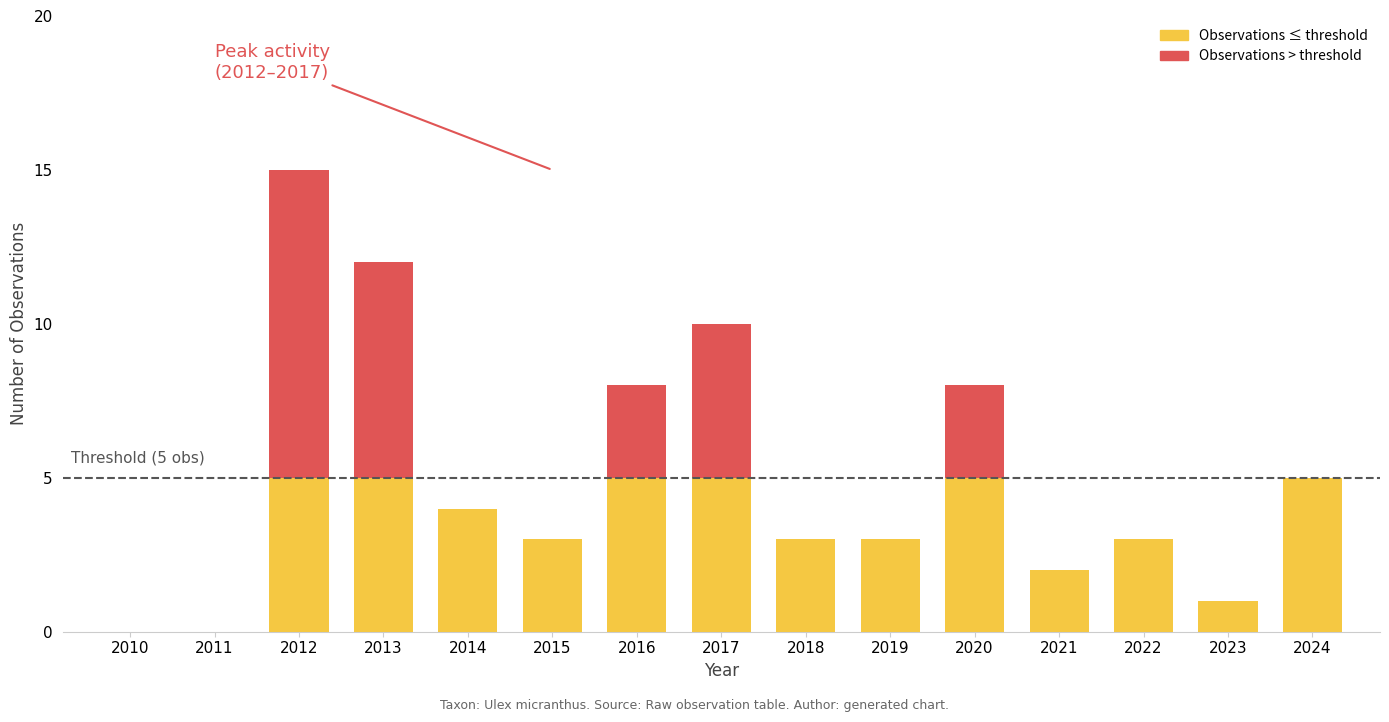

At which label is Observations ≤ threshold closest to 2?

2021